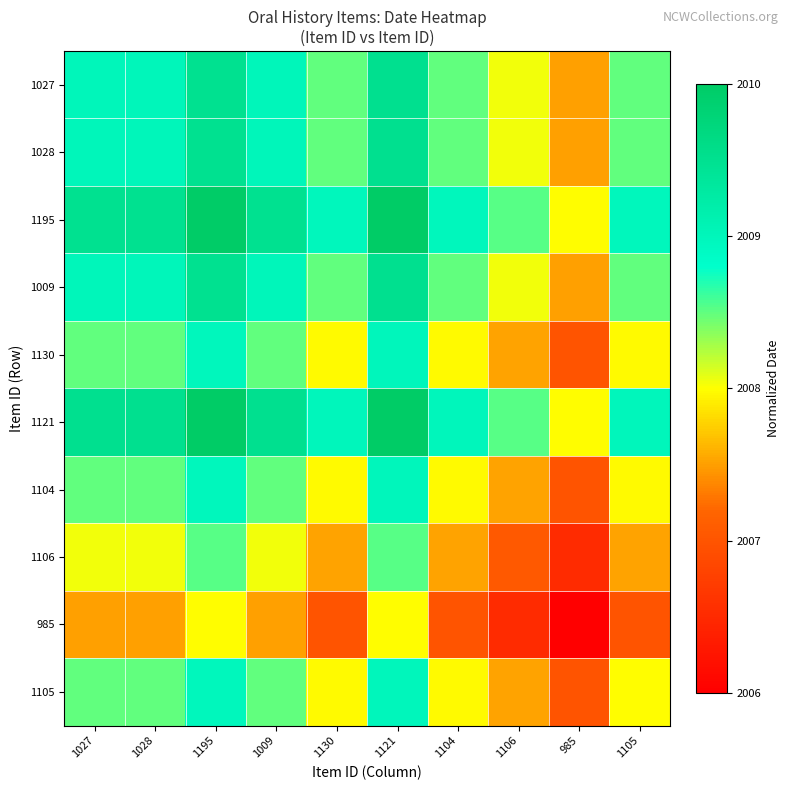

What is the spread (max minus min) of values at 1195?

0.5